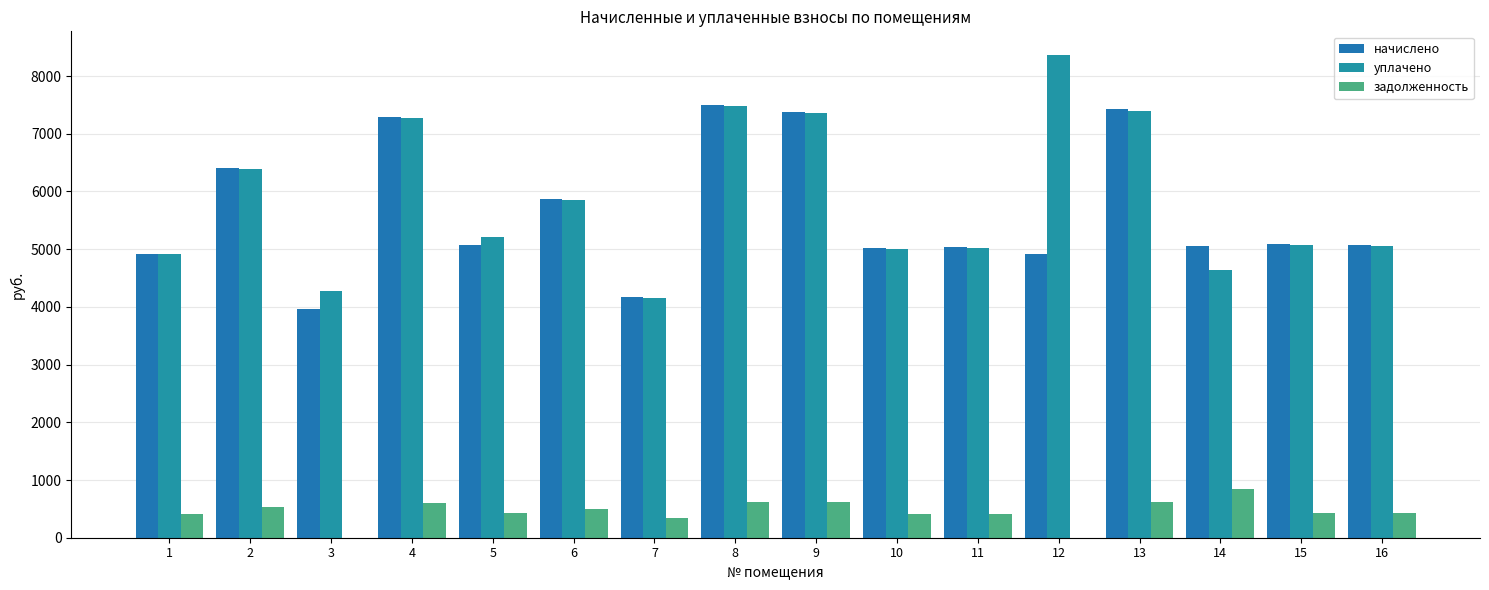

The начислено series shows 7268.1 at 7. True or false?

False